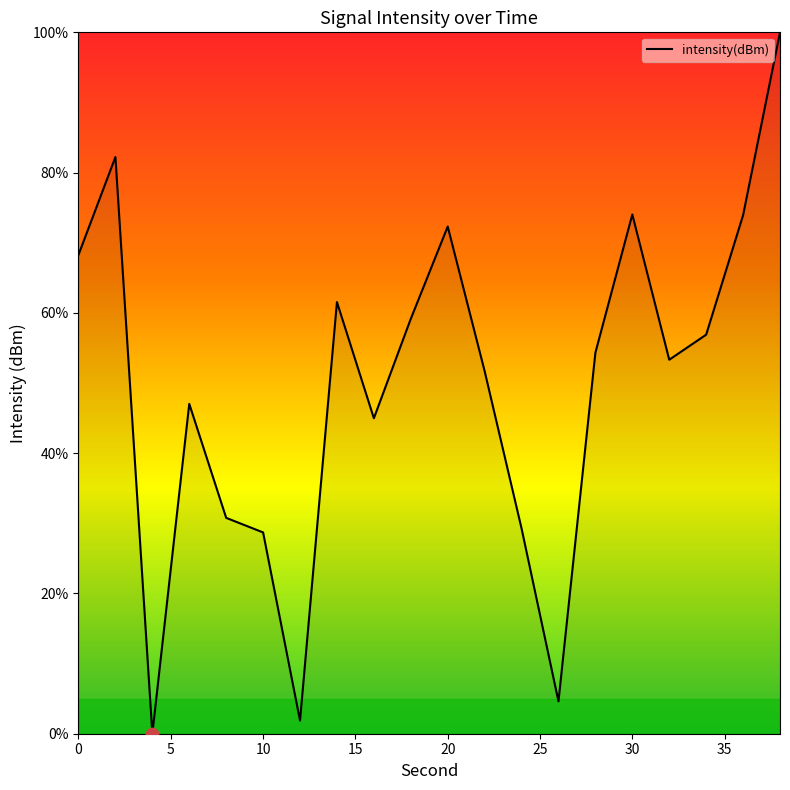

What is the difference between the maximum and minimum values?

100.0